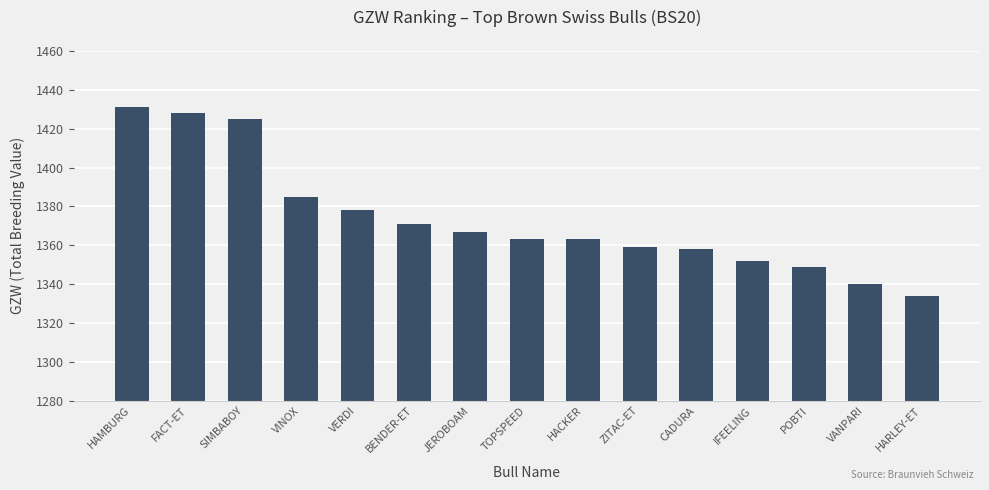

What is the greatest value displayed?

1431